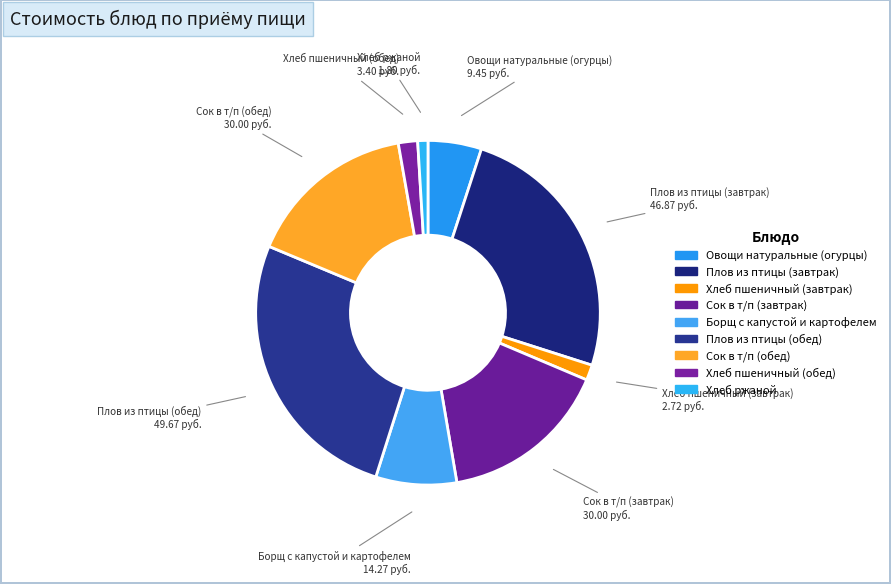

To the nearest percent, what is the difference between the largest and smallest slice percentages?

25%